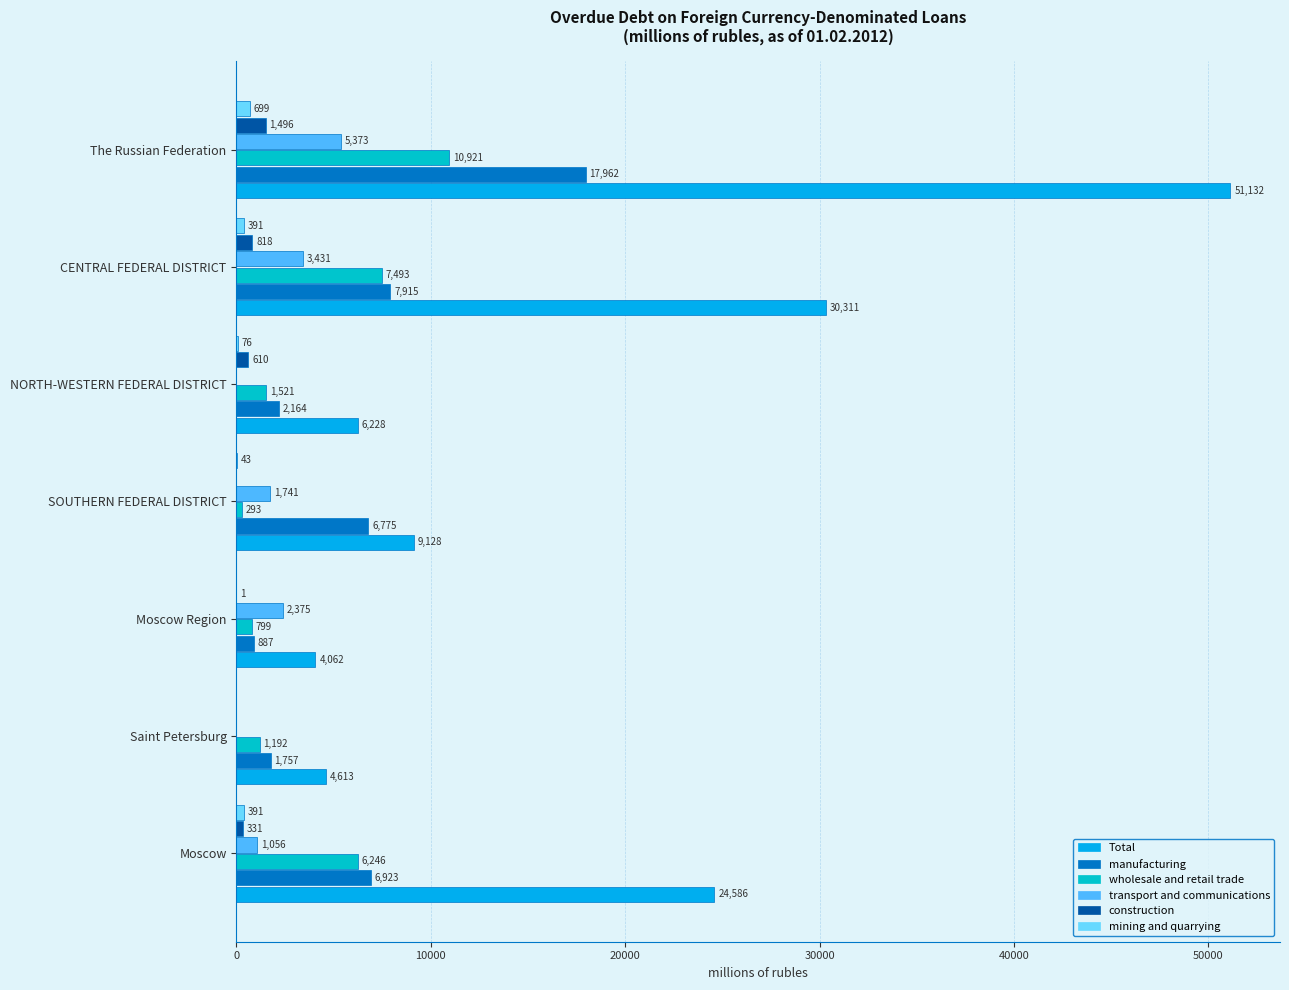

What is the greatest value displayed?

51132